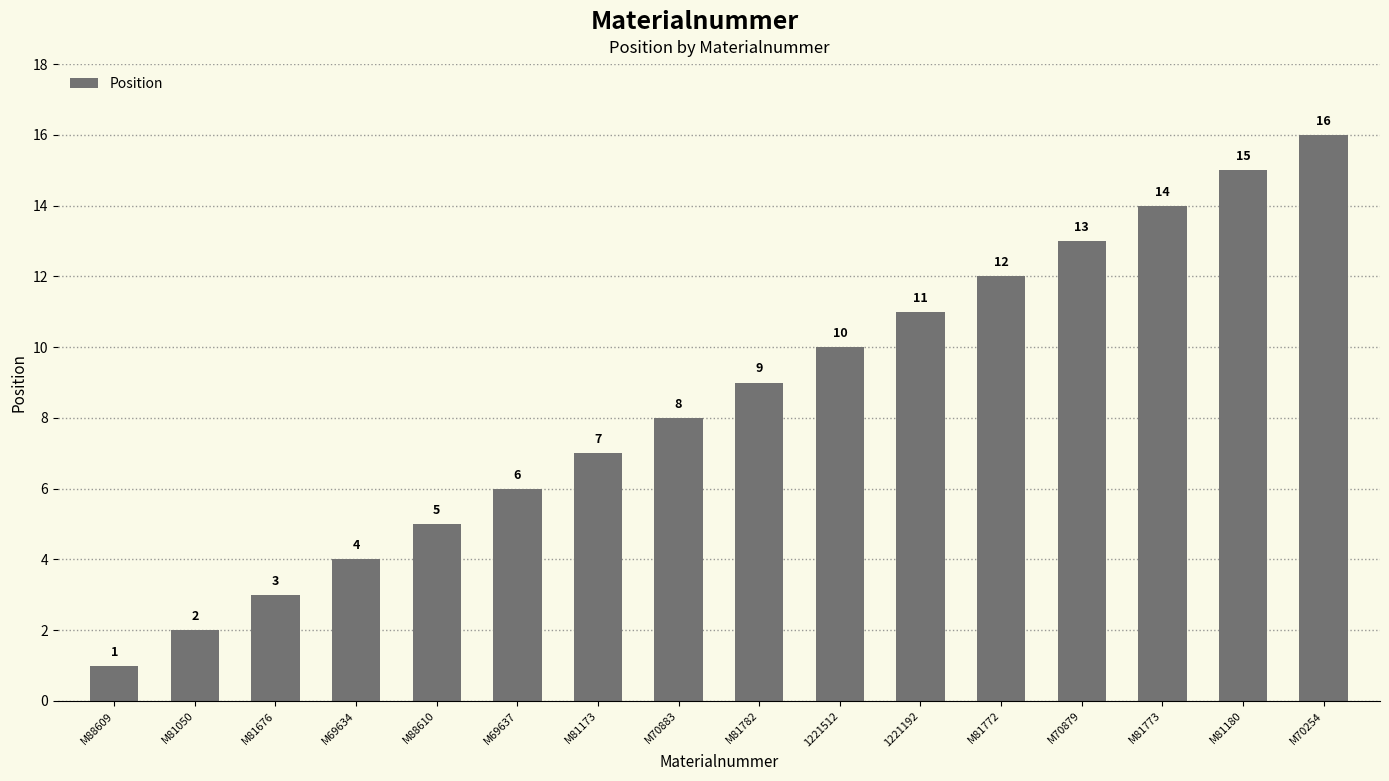

Where is the data nearest to the value 8?

M70883